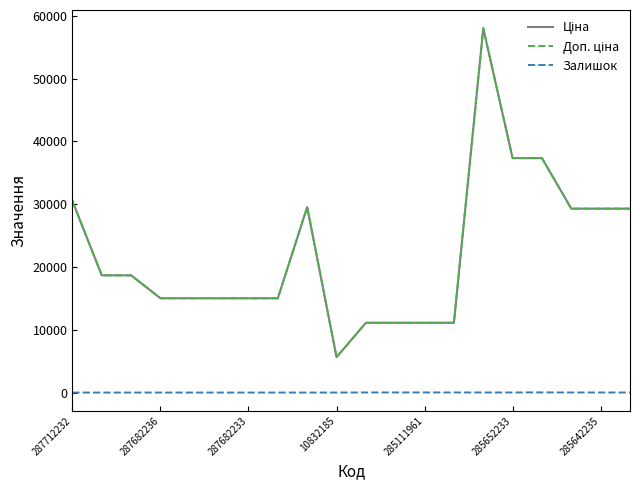

In Доп. ціна, how many points are higher than both neighbors (excluding endpoints)?

2